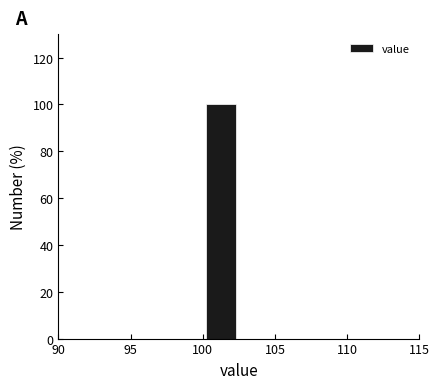

Reading left to right, transcribe this chart: for each bar, give the range it covers on the x-axis and its height. The values are not printed on the chart, so give them approximately, as read against the axis.

90.0 to 92.5: 0
92.5 to 95.0: 0
95.0 to 97.5: 0
97.5 to 100.0: 0
100.0 to 102.5: 100
102.5 to 105.0: 0
105.0 to 107.5: 0
107.5 to 110.0: 0
110.0 to 112.5: 0
112.5 to 115.0: 0